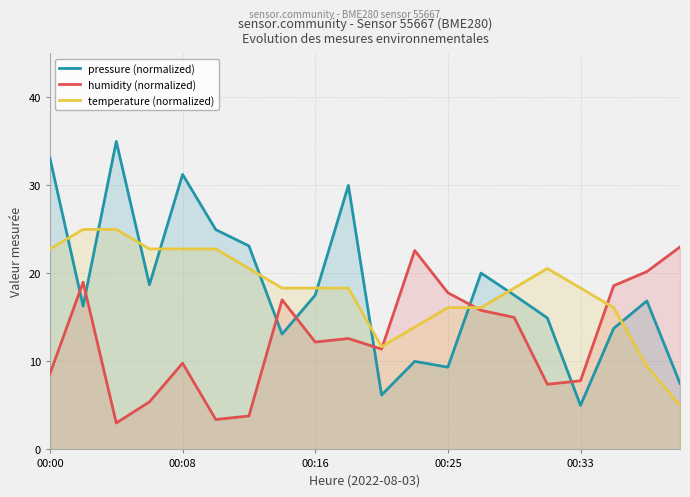

What is the highest value of the pressure (normalized) series?

35.0